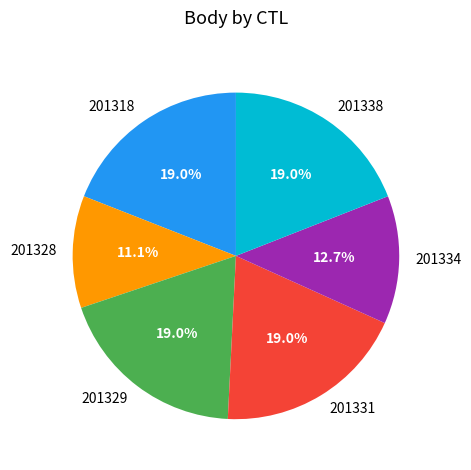

How many segments does this pie chart have?

6